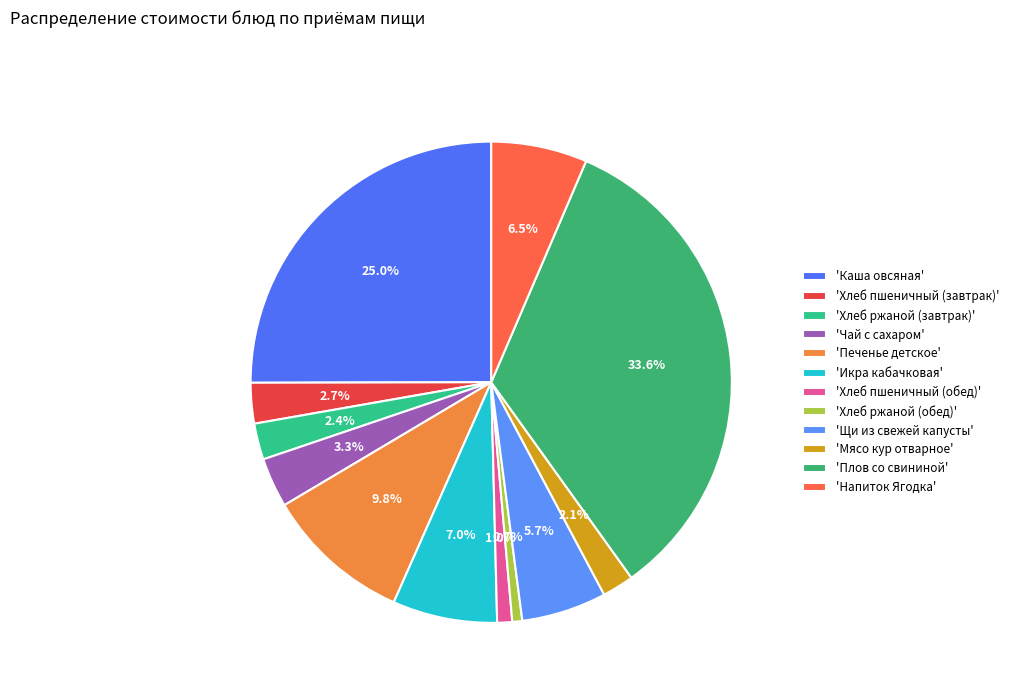

What is the largest slice in the pie chart?

'Плов со свининой'